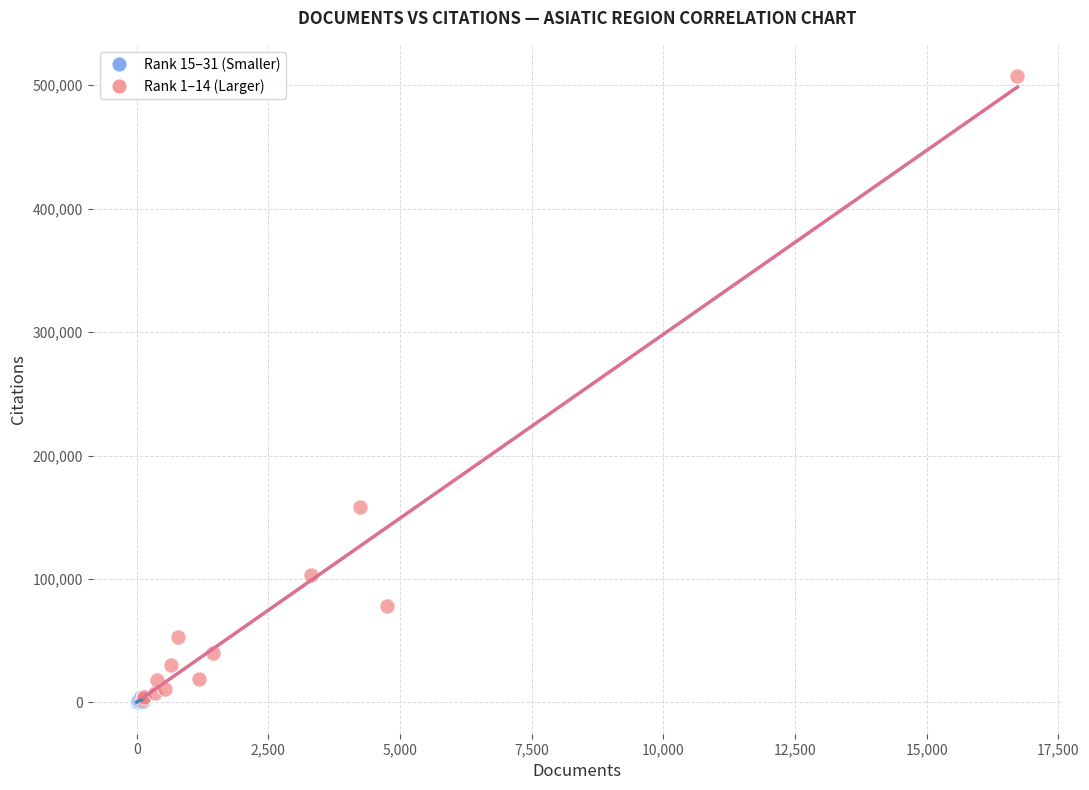

What are all the series names shown in the legend?

Rank 15–31 (Smaller), Rank 1–14 (Larger)